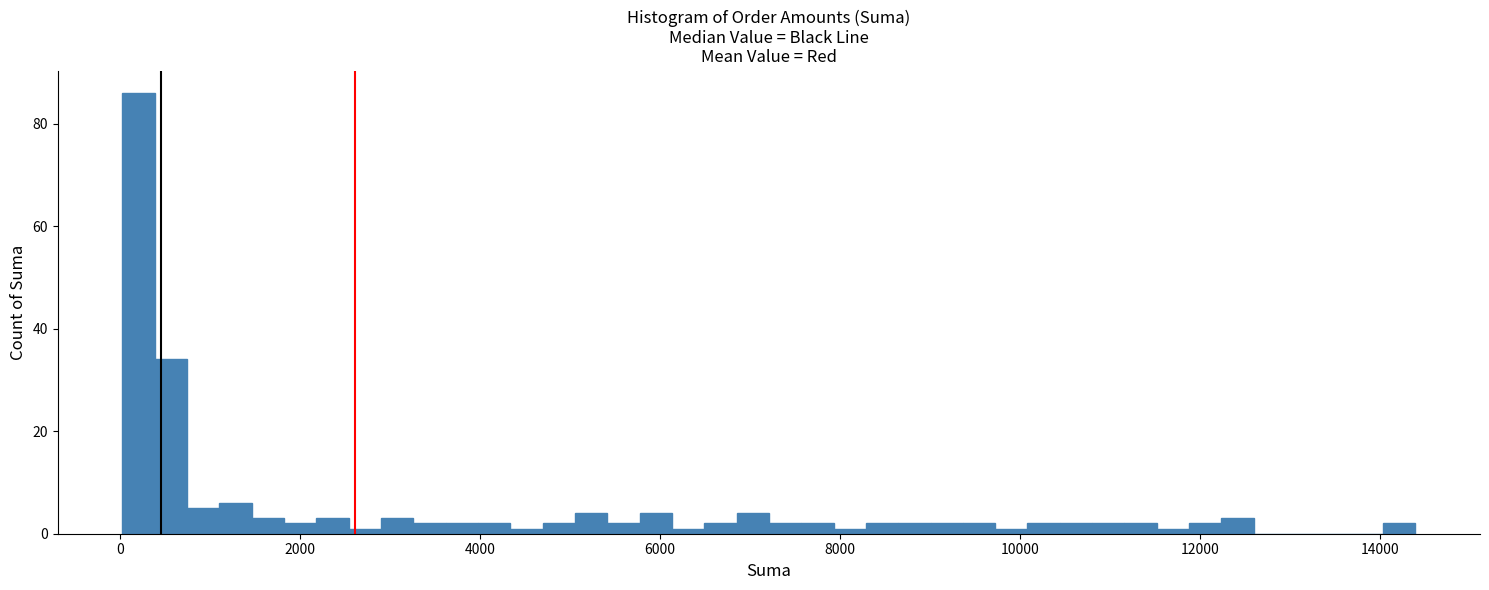

Around what value on the x-axis is the tallest bar? Give the approximate position of its centre, as read against the axis.

200